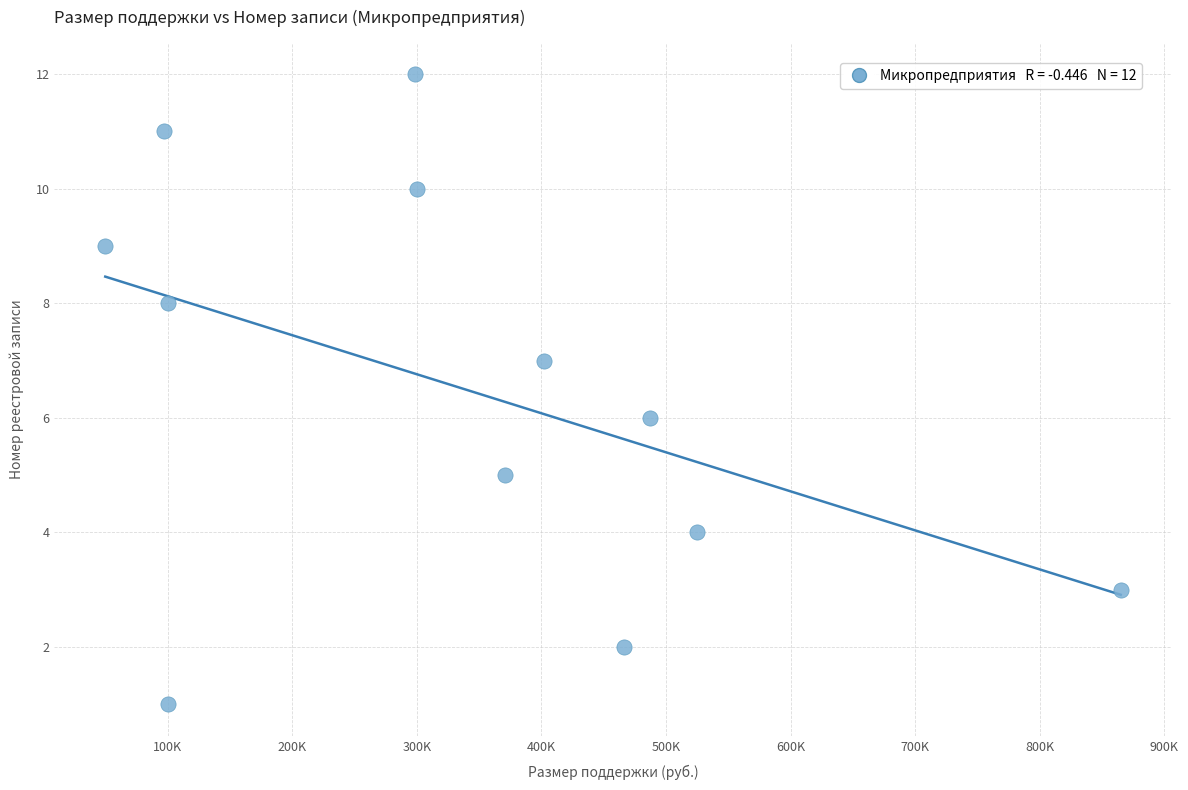

What is the range of Y values (max minus min)?

11